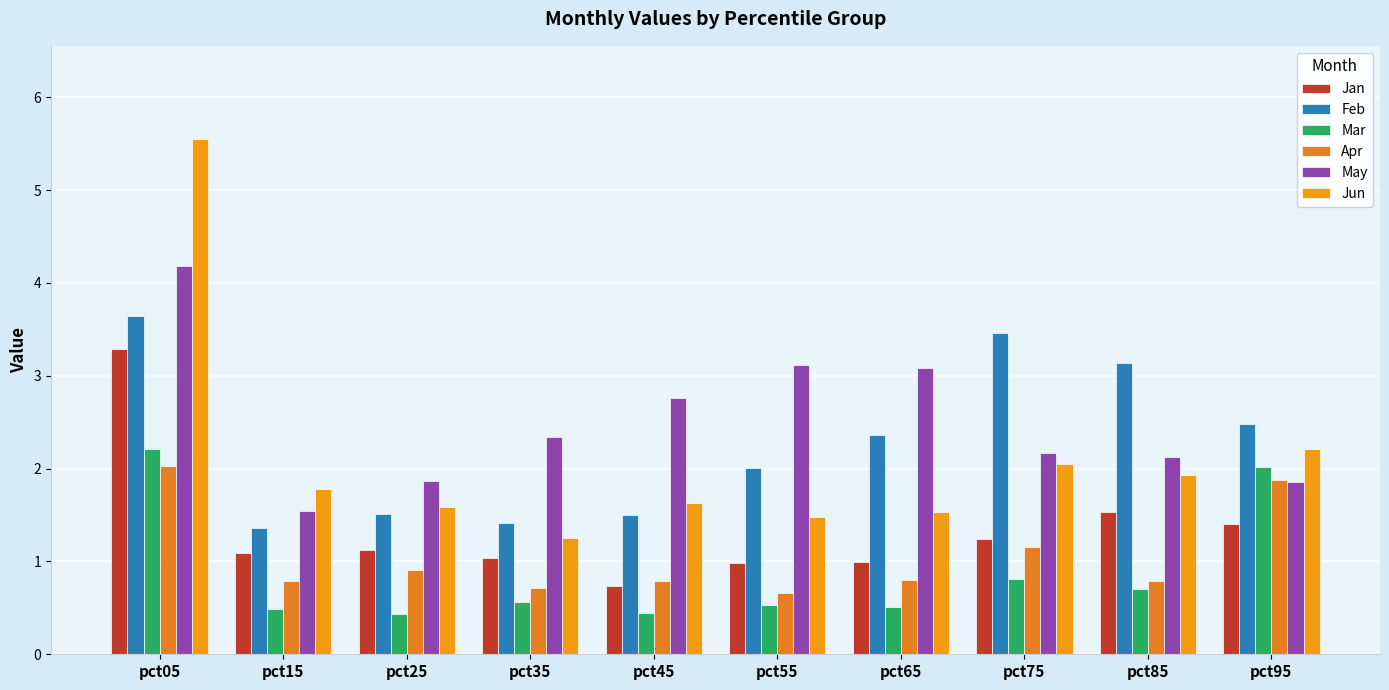

What is the total value across all series at pct85?

10.2